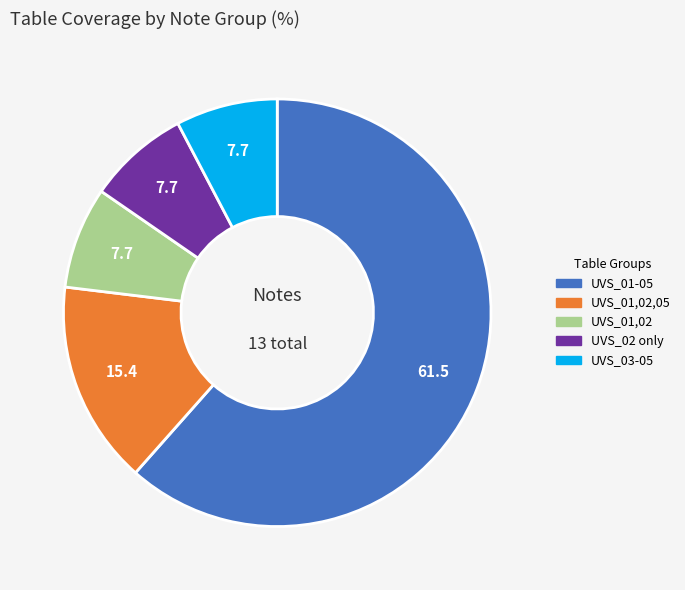

Does any single category account for the majority?

Yes